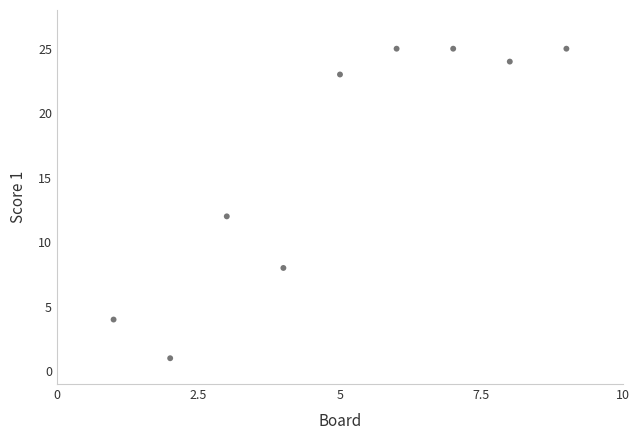

What is the range of Y values (max minus min)?

24